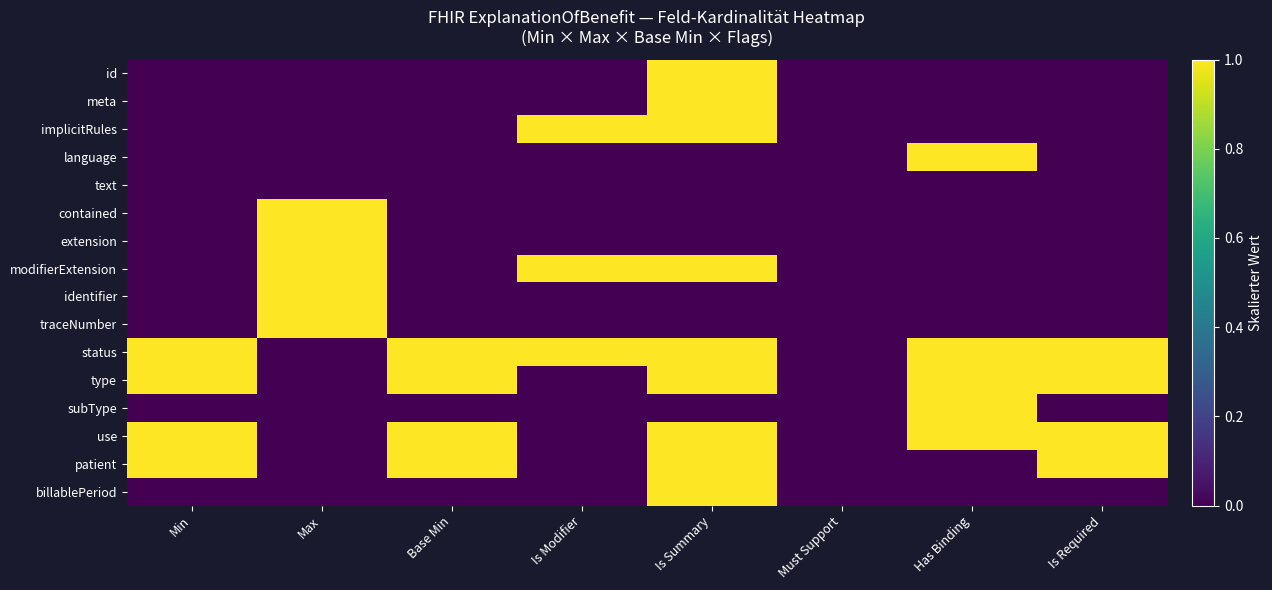

Reading left to right, list all the values displayed in this chart.

id: Min=0	Max=0	Base Min=0	Is Modifier=0	Is Summary=1	Must Support=0	Has Binding=0	Is Required=0
meta: Min=0	Max=0	Base Min=0	Is Modifier=0	Is Summary=1	Must Support=0	Has Binding=0	Is Required=0
implicitRules: Min=0	Max=0	Base Min=0	Is Modifier=1	Is Summary=1	Must Support=0	Has Binding=0	Is Required=0
language: Min=0	Max=0	Base Min=0	Is Modifier=0	Is Summary=0	Must Support=0	Has Binding=1	Is Required=0
text: Min=0	Max=0	Base Min=0	Is Modifier=0	Is Summary=0	Must Support=0	Has Binding=0	Is Required=0
contained: Min=0	Max=1	Base Min=0	Is Modifier=0	Is Summary=0	Must Support=0	Has Binding=0	Is Required=0
extension: Min=0	Max=1	Base Min=0	Is Modifier=0	Is Summary=0	Must Support=0	Has Binding=0	Is Required=0
modifierExtension: Min=0	Max=1	Base Min=0	Is Modifier=1	Is Summary=1	Must Support=0	Has Binding=0	Is Required=0
identifier: Min=0	Max=1	Base Min=0	Is Modifier=0	Is Summary=0	Must Support=0	Has Binding=0	Is Required=0
traceNumber: Min=0	Max=1	Base Min=0	Is Modifier=0	Is Summary=0	Must Support=0	Has Binding=0	Is Required=0
status: Min=1	Max=0	Base Min=1	Is Modifier=1	Is Summary=1	Must Support=0	Has Binding=1	Is Required=1
type: Min=1	Max=0	Base Min=1	Is Modifier=0	Is Summary=1	Must Support=0	Has Binding=1	Is Required=1
subType: Min=0	Max=0	Base Min=0	Is Modifier=0	Is Summary=0	Must Support=0	Has Binding=1	Is Required=0
use: Min=1	Max=0	Base Min=1	Is Modifier=0	Is Summary=1	Must Support=0	Has Binding=1	Is Required=1
patient: Min=1	Max=0	Base Min=1	Is Modifier=0	Is Summary=1	Must Support=0	Has Binding=0	Is Required=1
billablePeriod: Min=0	Max=0	Base Min=0	Is Modifier=0	Is Summary=1	Must Support=0	Has Binding=0	Is Required=0